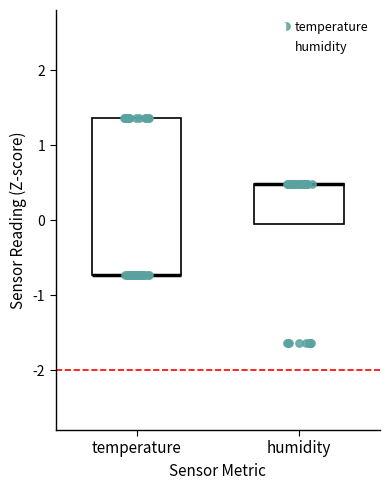

Reading left to right, transcribe this box plot: for each box, give where its median line is, the range the box spans, and where its two whiskers end, as read against the y-axis. The values are not printed on the chart, so give them approximately, as read against the axis.

temperature: median -0.7 (drawn on the box's lower edge), box -0.7 to 1.4, whiskers -0.7 to 1.4
humidity: median 0.5 (drawn on the box's upper edge), box -0.1 to 0.5, whiskers -0.1 to 0.5